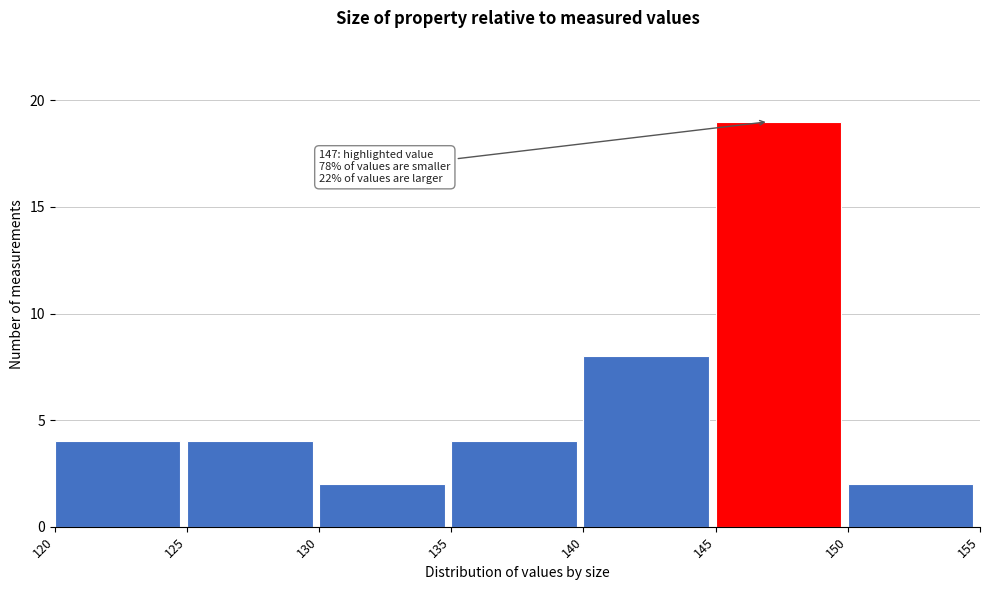

Which range on the x-axis has the tallest bar?

145 to 150